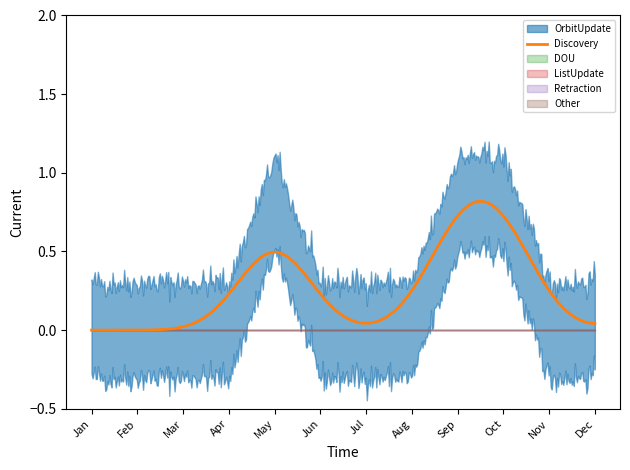

Is it true that OrbitUpdate equals 0 at Jan?

True